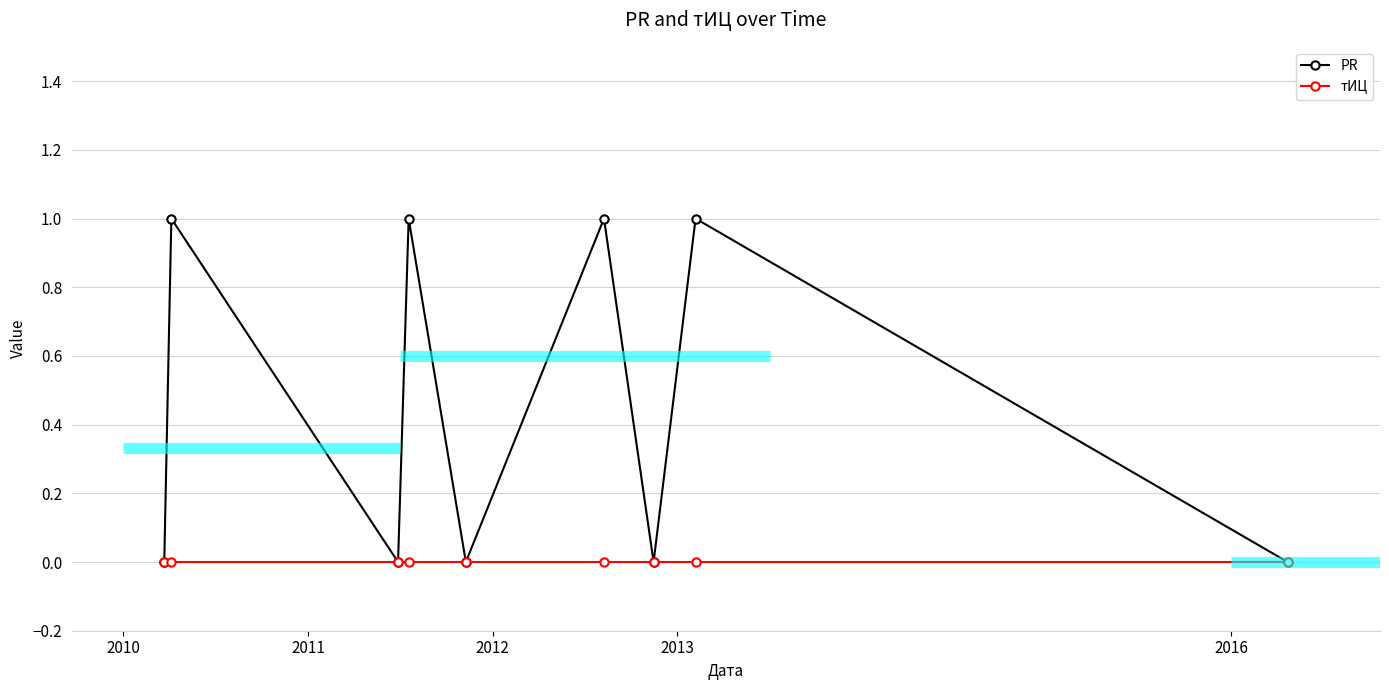

What is the value of the PR point at the 2nd from the left?

1